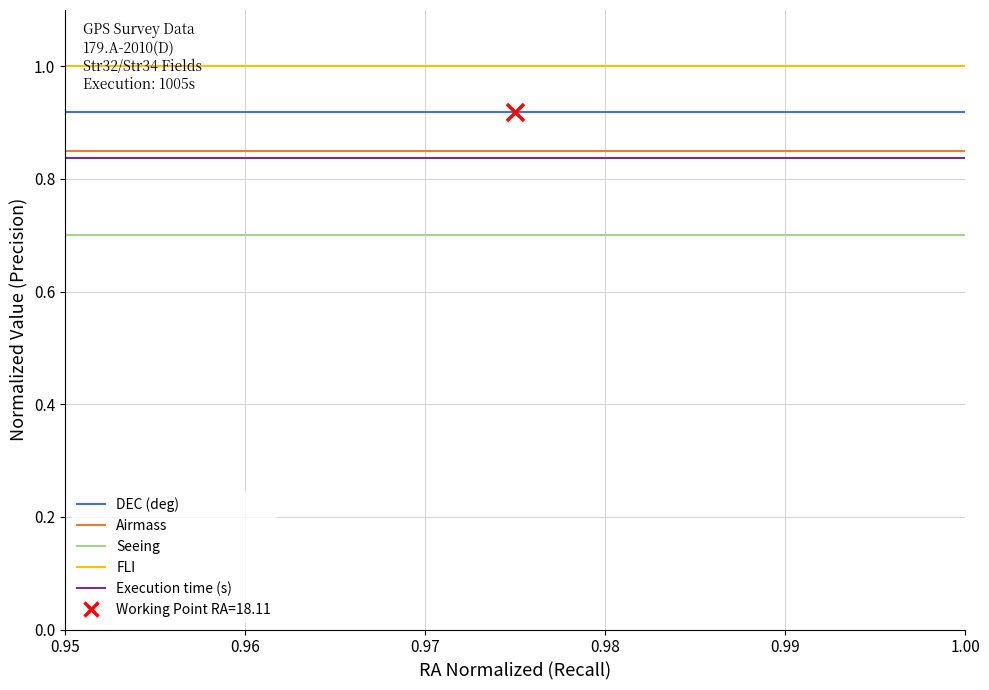

Which series has the largest total across all categories?

FLI